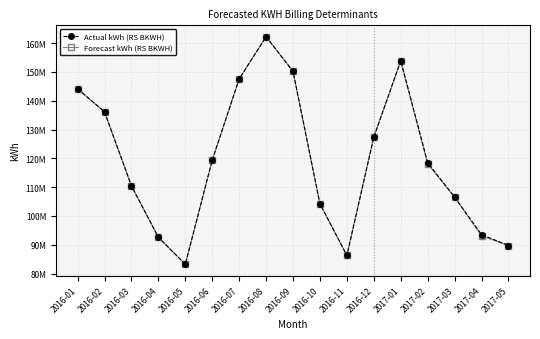

At which category does Forecast kWh (RS BKWH) reach its first local valley?

2016-05